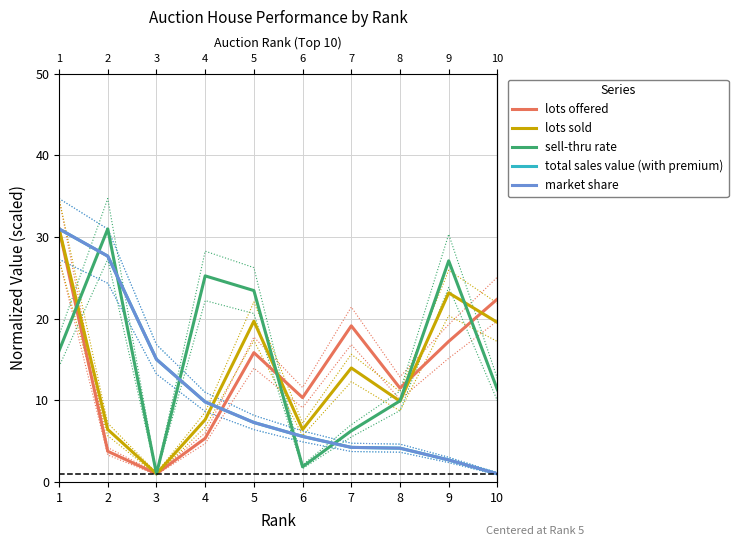

Read the total sales value (with premium) value at 5.

7.3